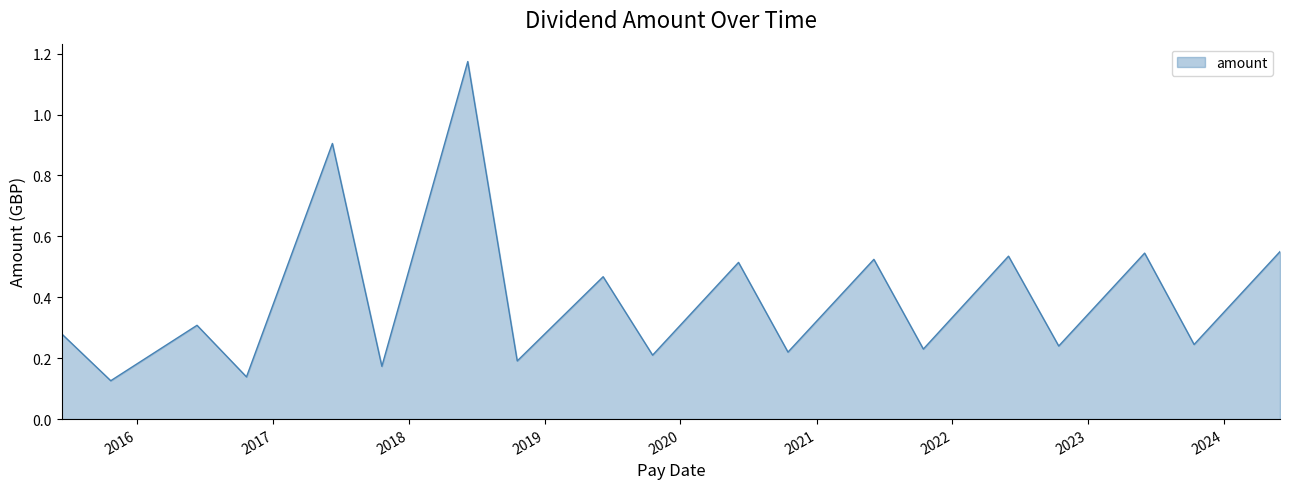

What is the difference between the maximum and minimum values?

1.0